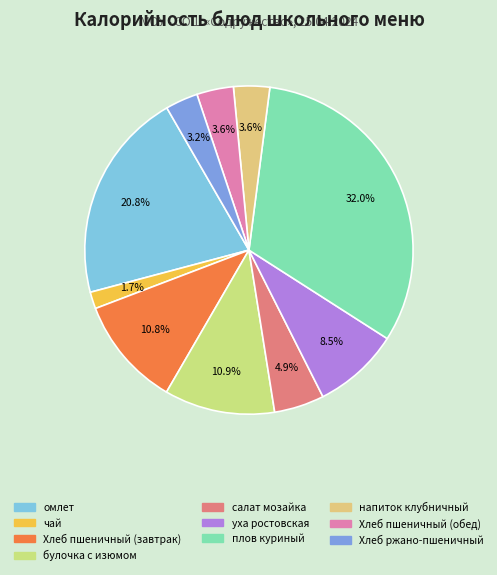

Is it true that Хлеб пшеничный (завтрак) is 11% of the pie?

True